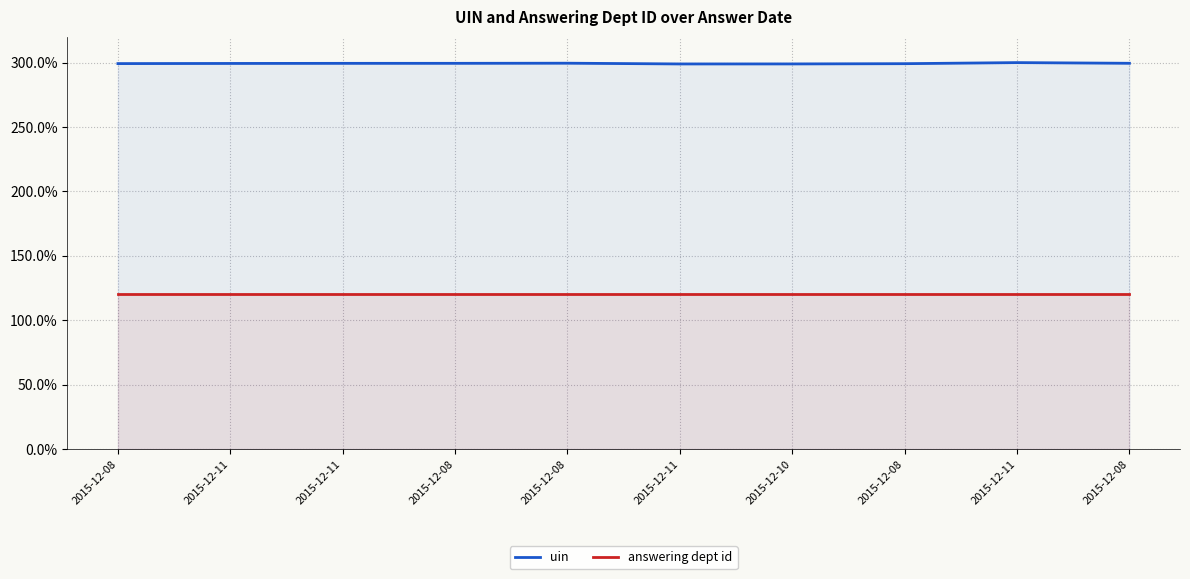

Reading left to right, list all the values displayed in this chart.

uin: 2015-12-08=299.2	2015-12-11=299.3	2015-12-11=299.4	2015-12-08=299.4	2015-12-08=299.5	2015-12-11=299.0	2015-12-10=299.0	2015-12-08=299.2	2015-12-11=300.0	2015-12-08=299.5
answering dept id: 2015-12-08=120.0	2015-12-11=120.0	2015-12-11=120.0	2015-12-08=120.0	2015-12-08=120.0	2015-12-11=120.0	2015-12-10=120.0	2015-12-08=120.0	2015-12-11=120.0	2015-12-08=120.0